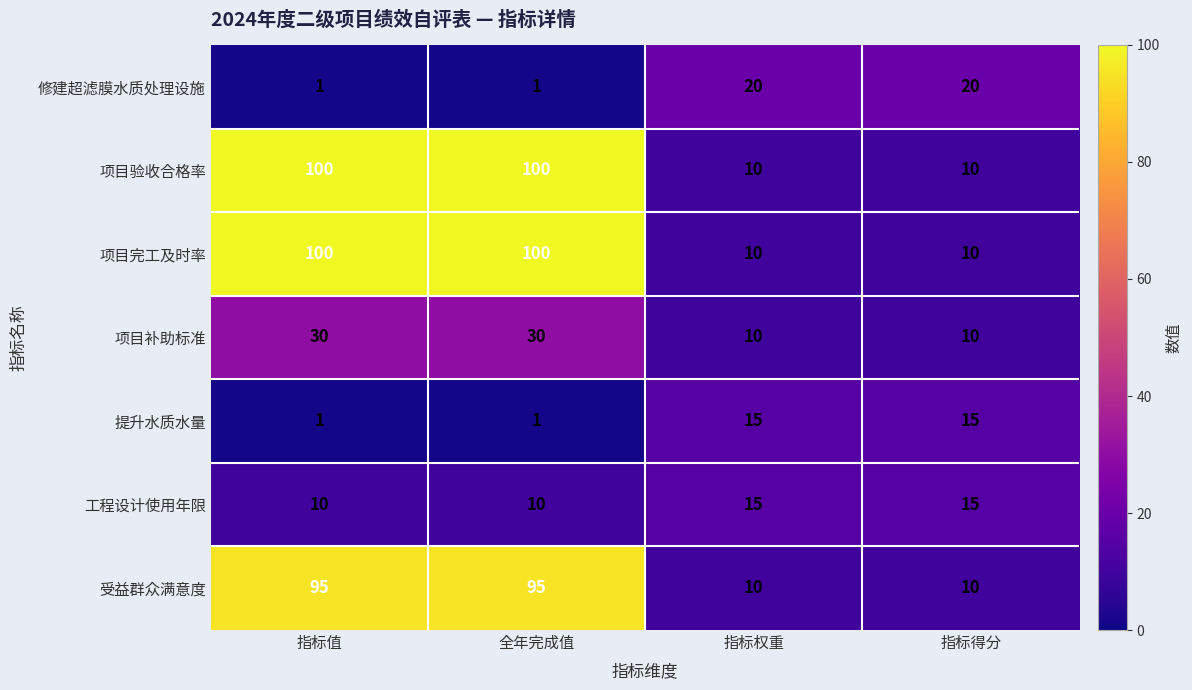

What is the total value across all series at 指标值?

337